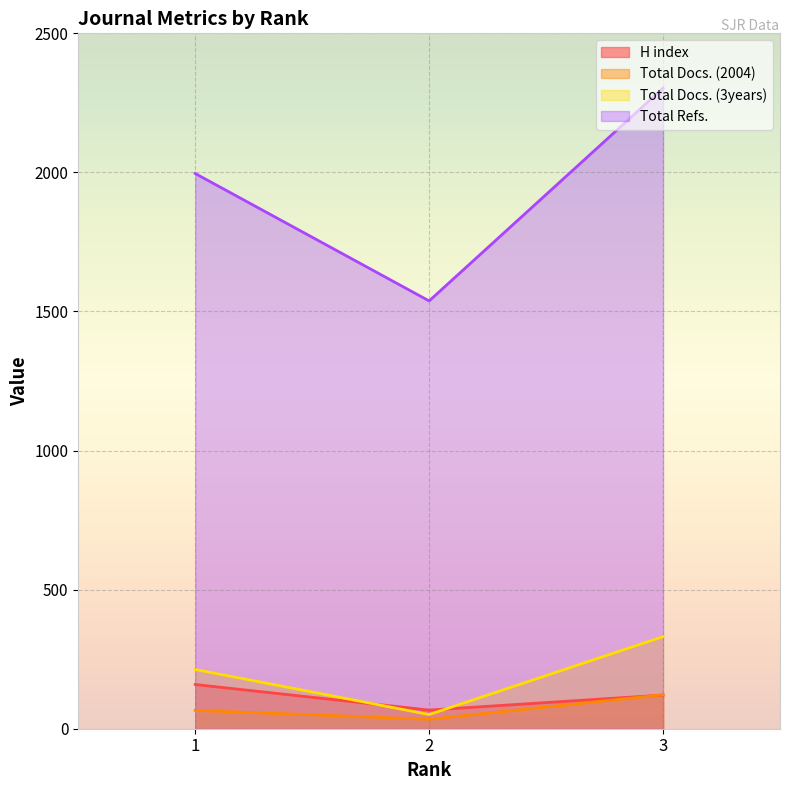

How many series are shown in this chart?

4